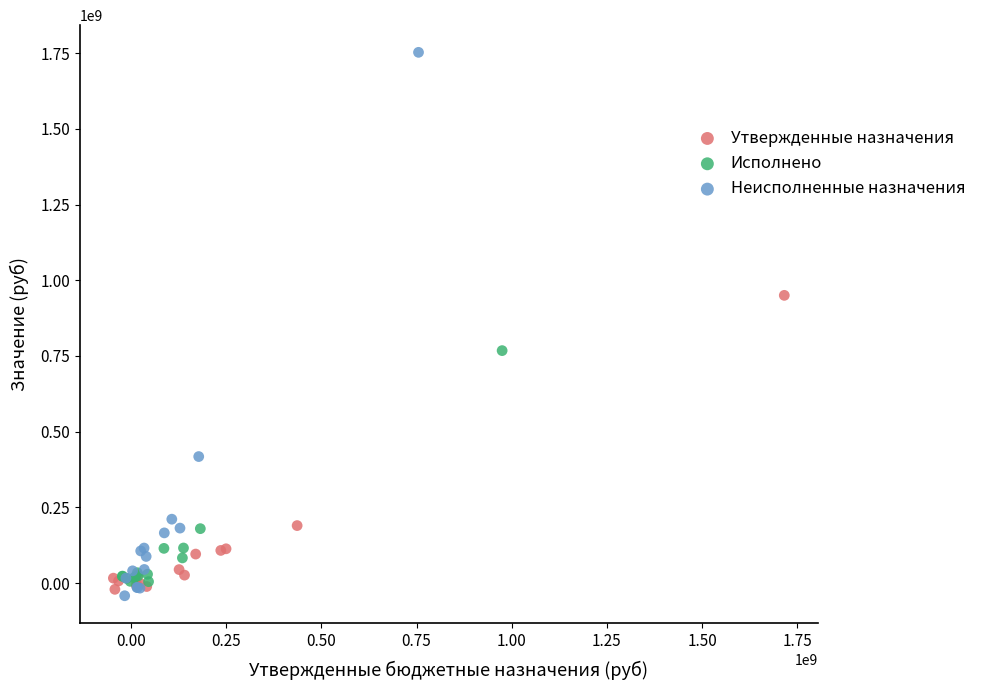

Which series has the largest Y range (max minus min)?

Неисполненные назначения